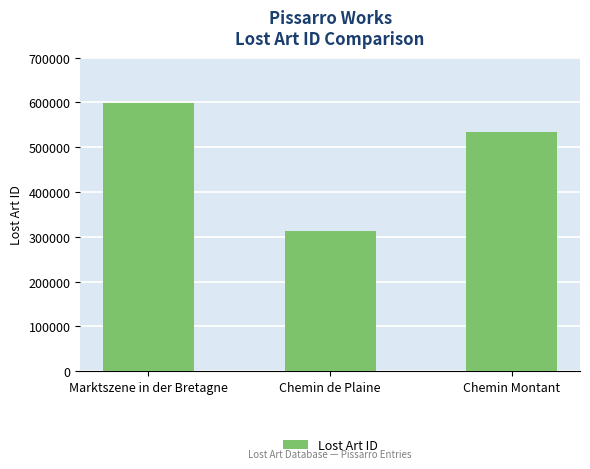

What is the maximum value shown in the chart?

598827